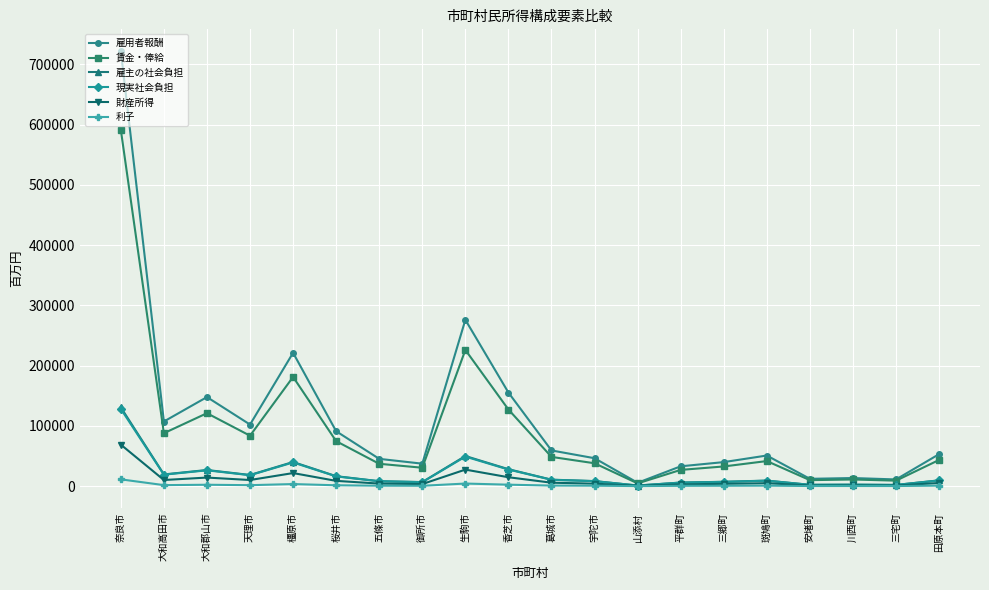

What is the value of the 財産所得 point at the 6th from the left?

8736.0